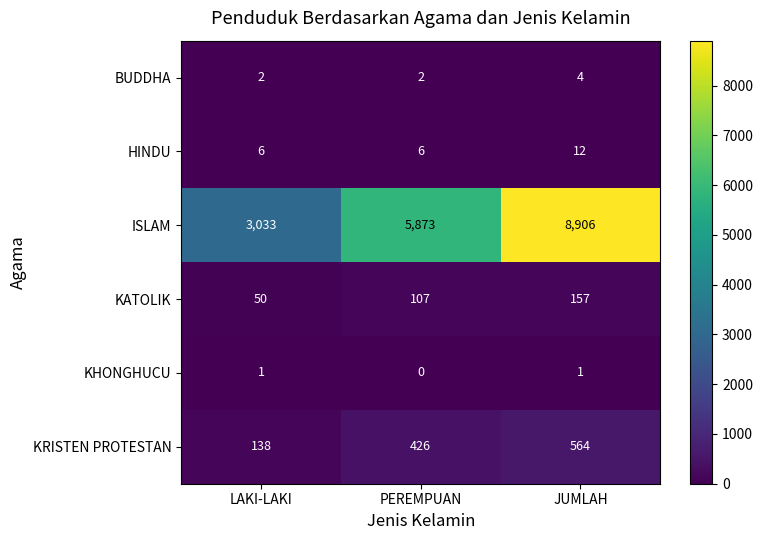

At which label does BUDDHA reach its peak?

JUMLAH